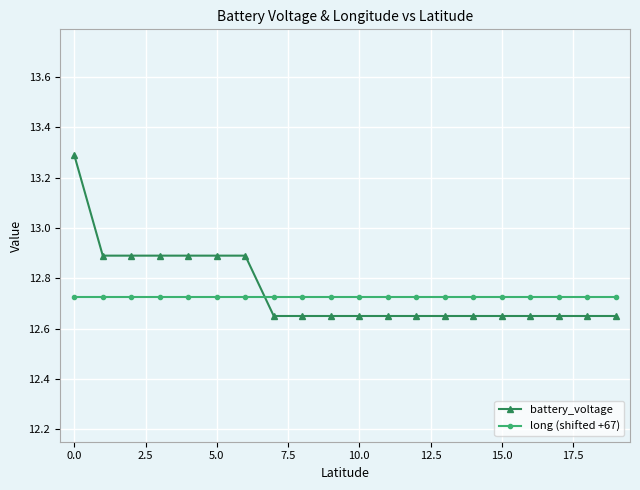

Which series has the largest range (max minus min)?

battery_voltage